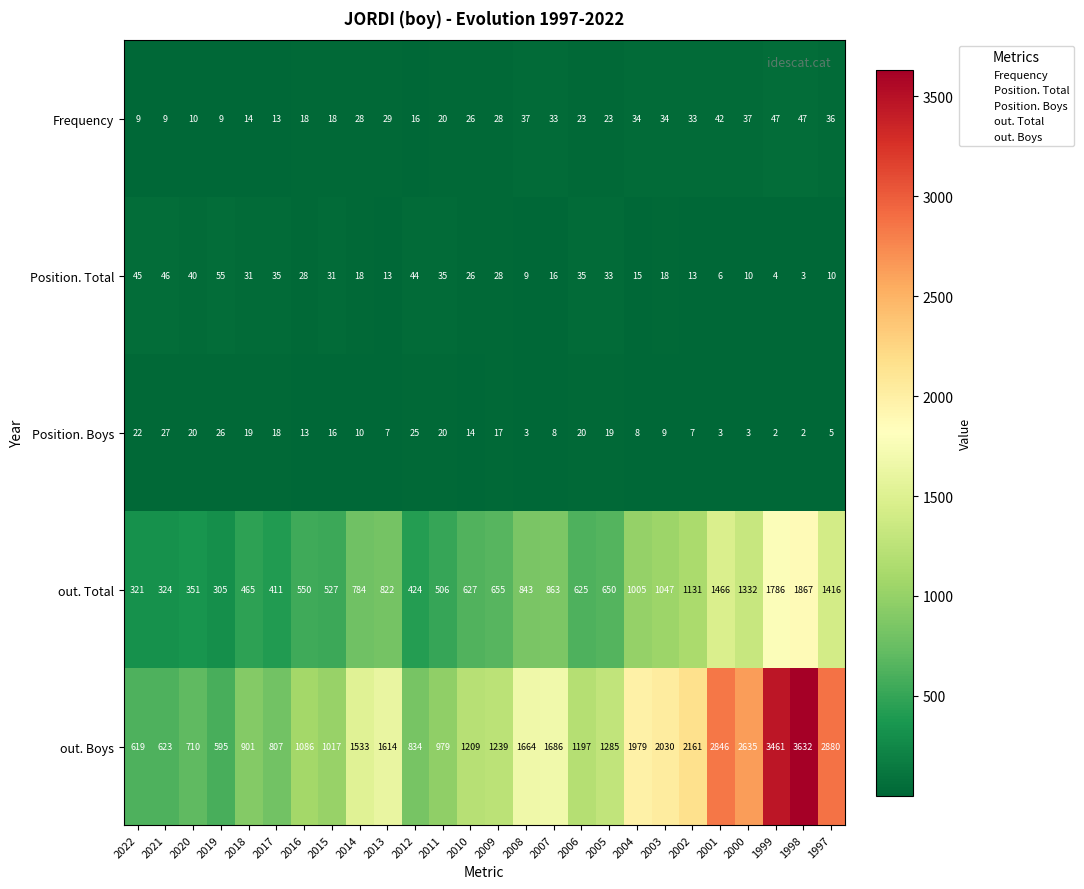

Which series has the widest spread of values?

out. Boys